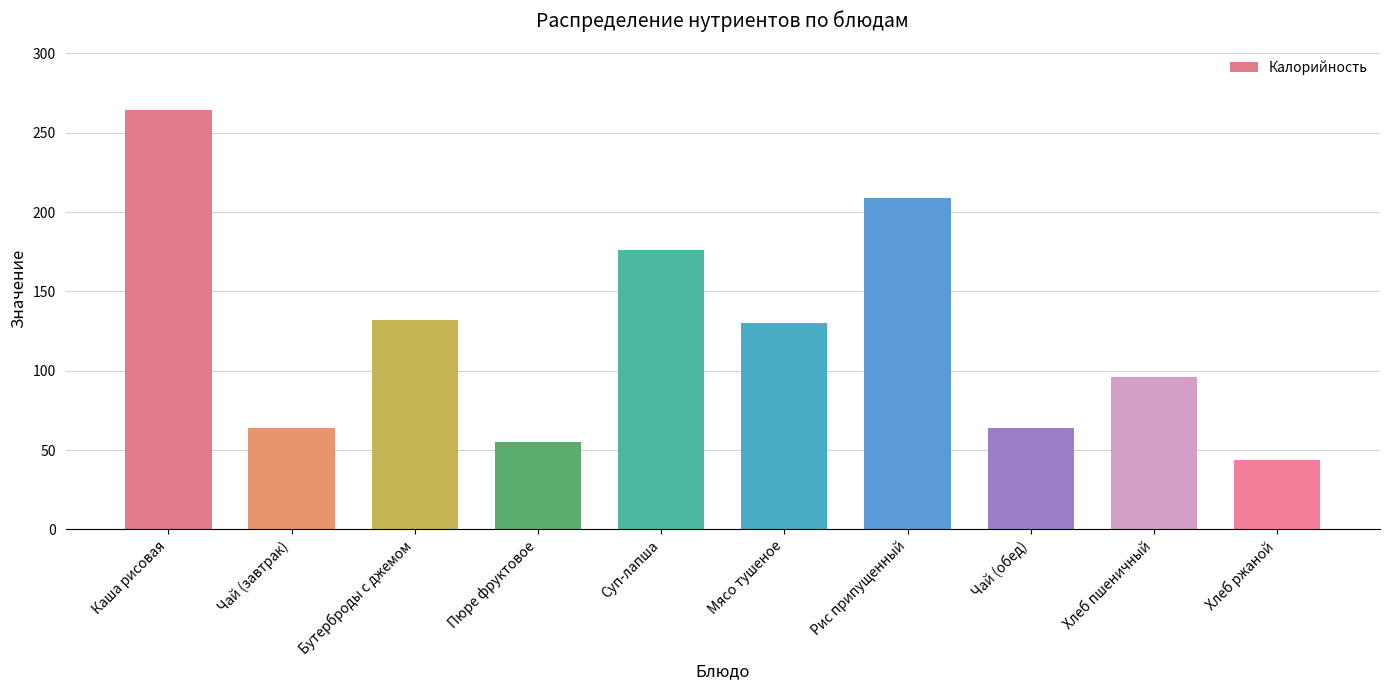

Read the value at Пюре фруктовое.

55